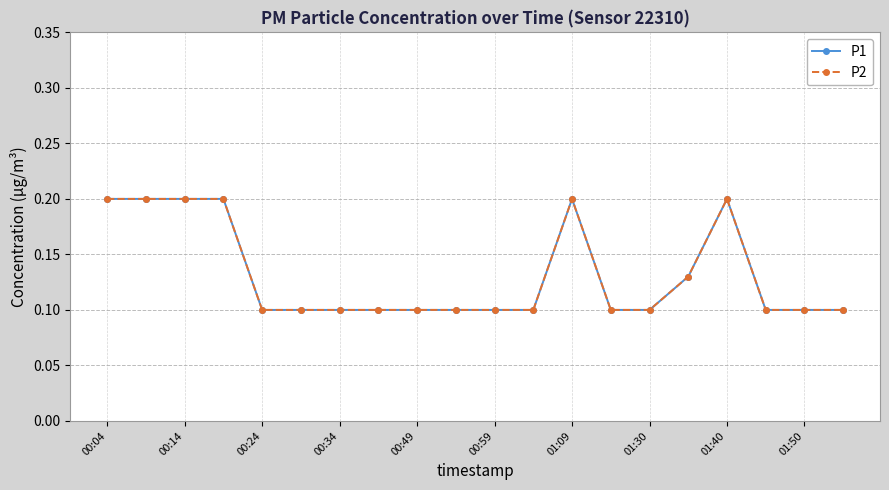

Does the chart have visible grid lines?

Yes